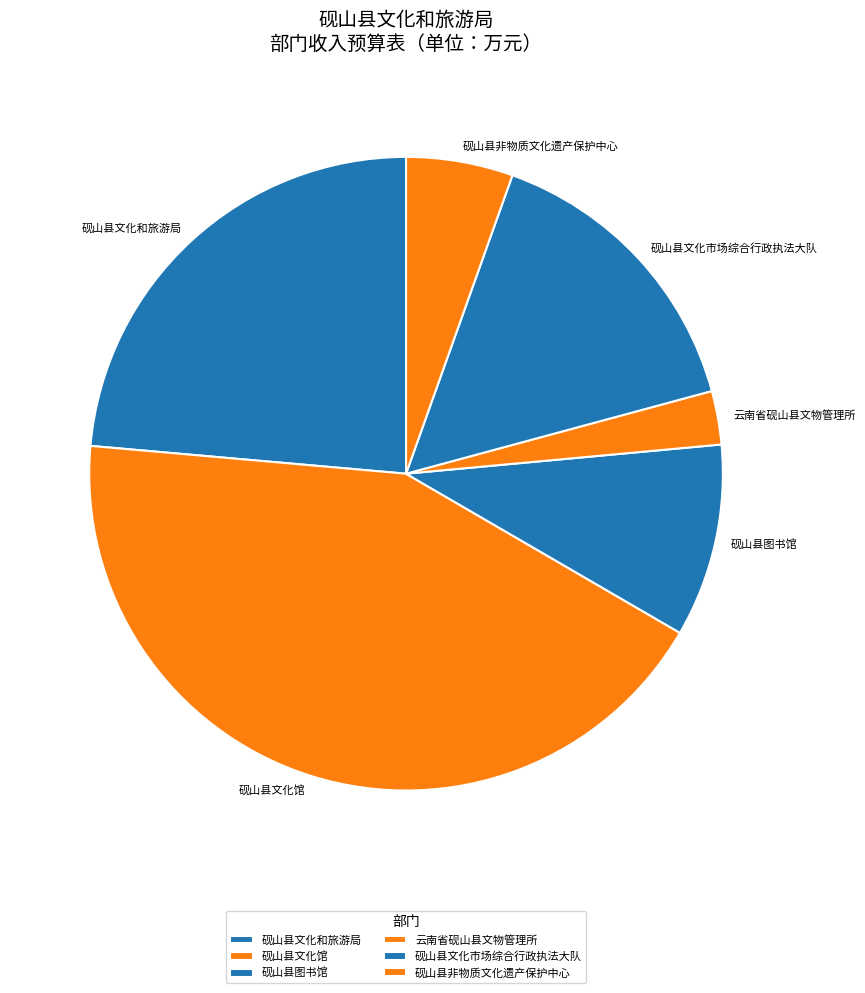

What is the ratio of the value at 砚山县文化和旅游局 to the value at 砚山县非物质文化遗产保护中心?

4.3